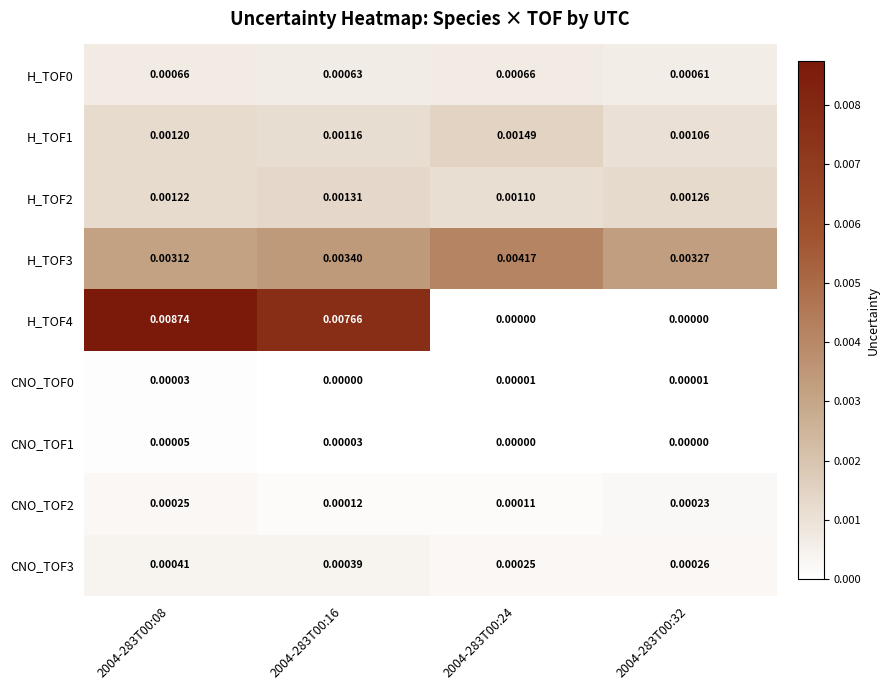

At which category is the sum across all series the highest?

2004-283T00:08